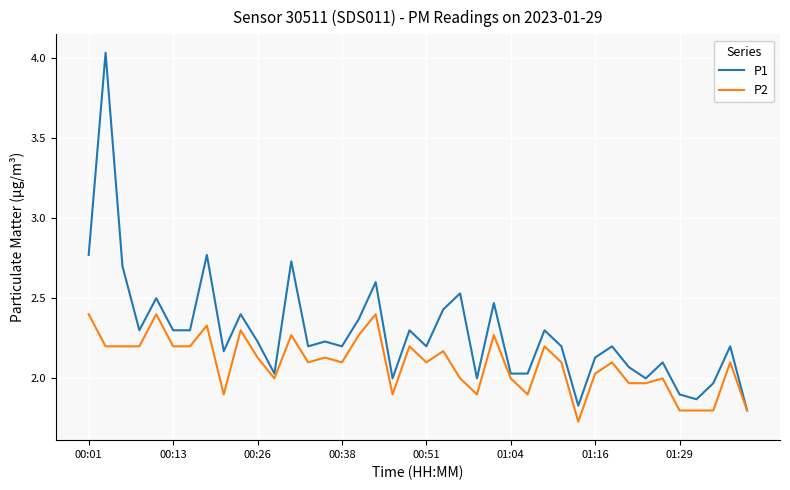

Rank the series by their average value, from highest to lowest.

P1, P2